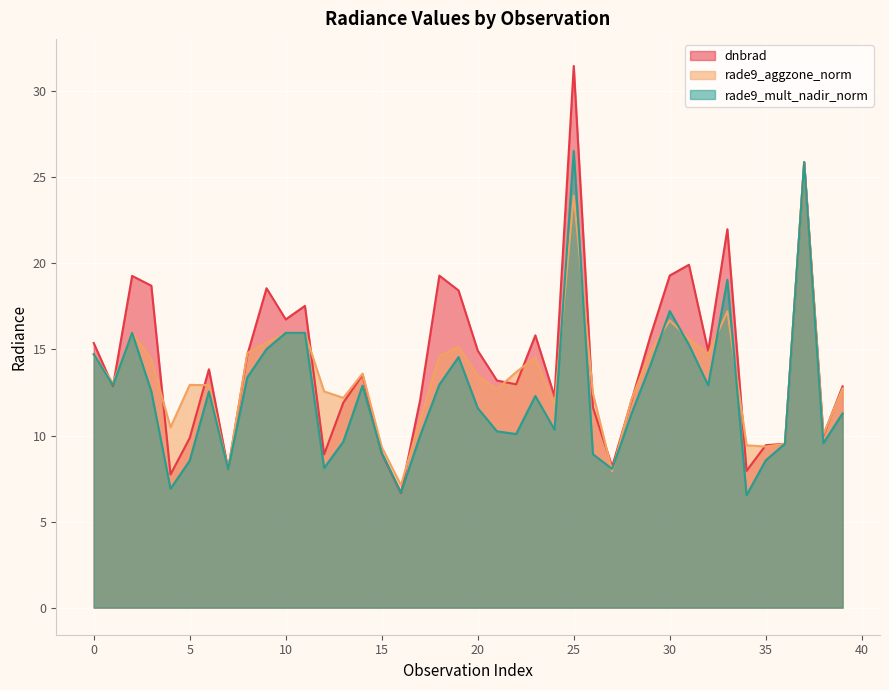

At how many categories does at least one series exceed 7?

40